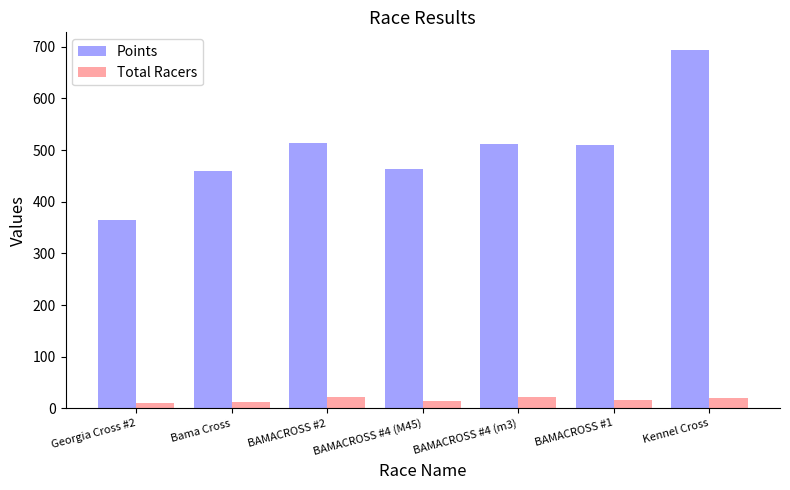

Read the Points value at Kennel Cross.

693.5